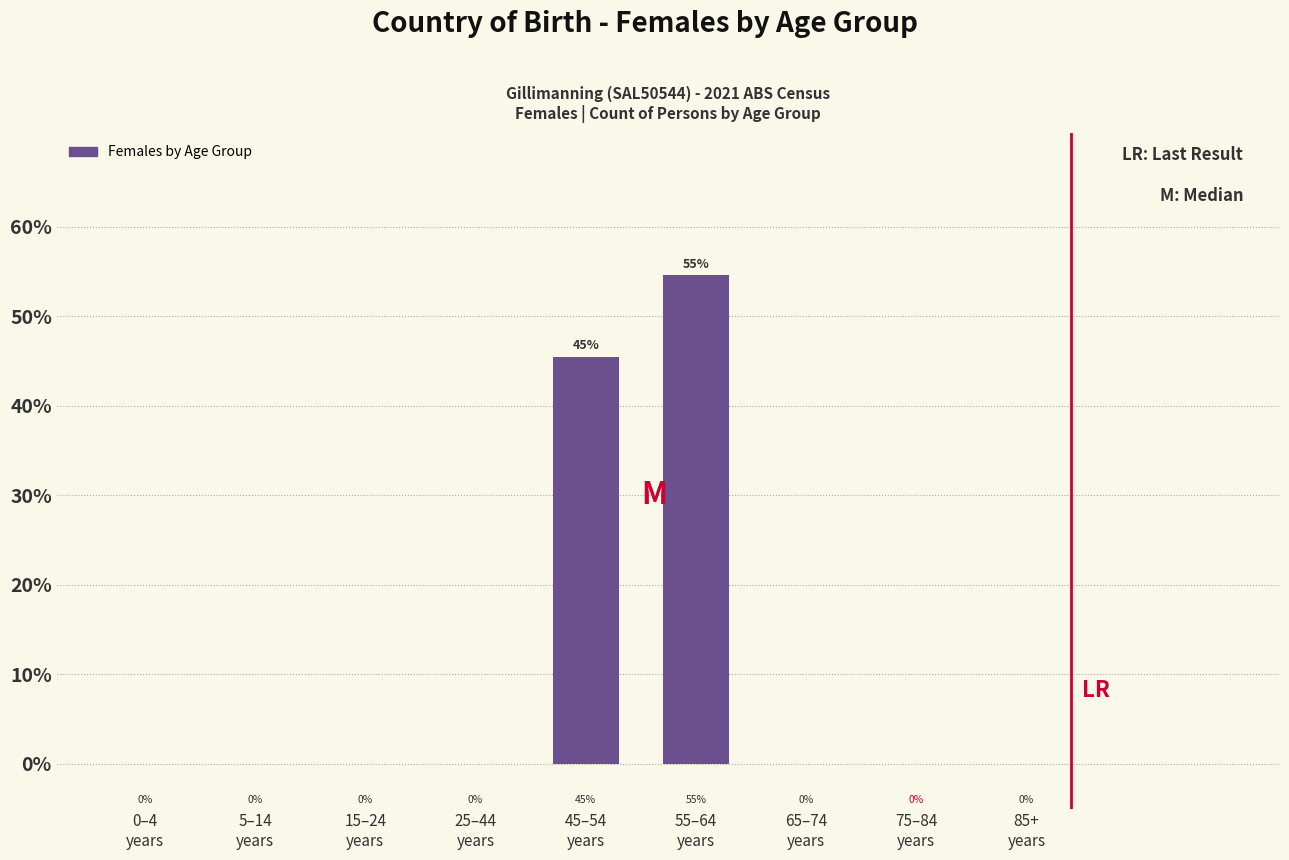

What is the greatest value displayed?

54.5